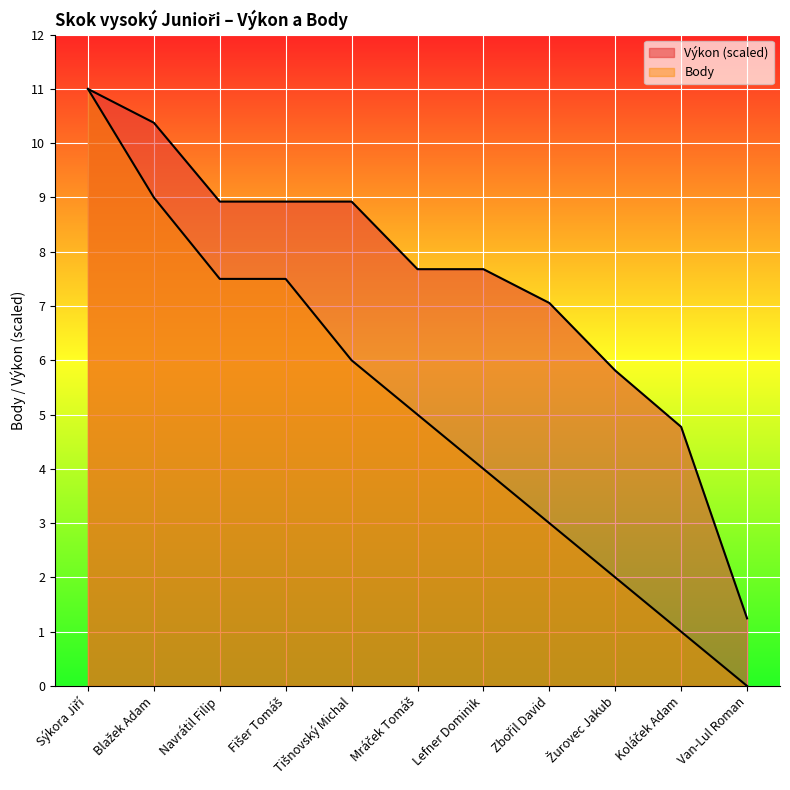

The Body series shows 0.0 at Van-Lul Roman. True or false?

True